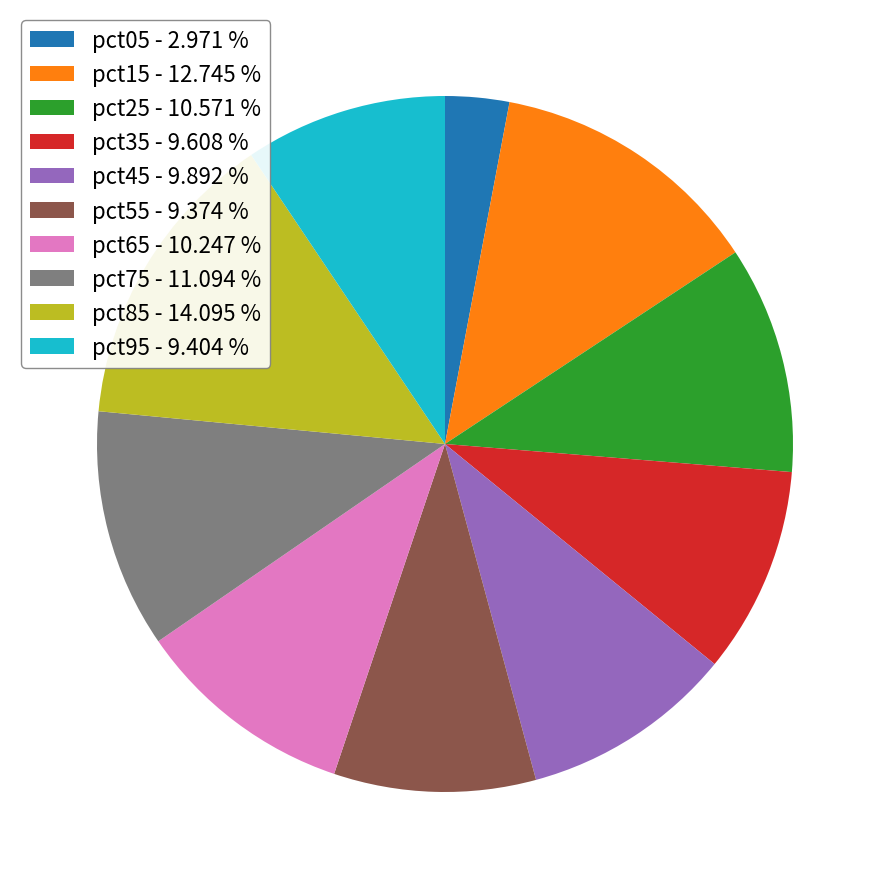

Between pct15 - 12.745 % and pct85 - 14.095 %, which is larger?

pct85 - 14.095 %